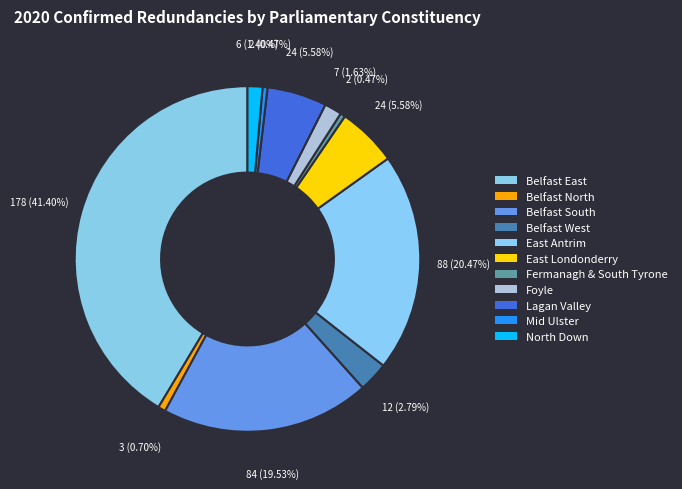

Count the number of slices in the pie.

11